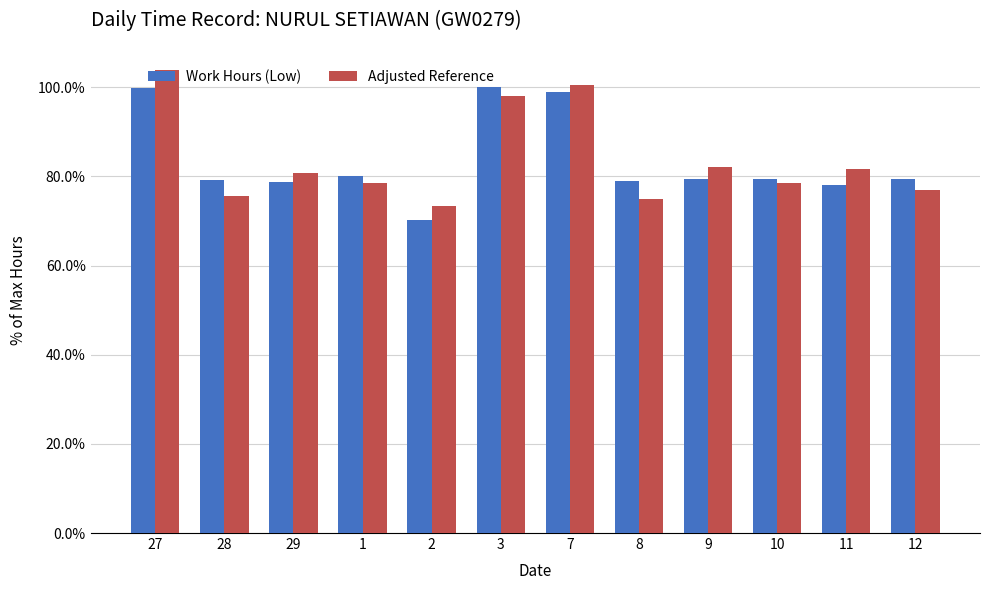

Reading left to right, transcribe all the data shown in this chart.

Work Hours (Low): 27=99.9	28=79.1	29=78.7	1=80.1	2=70.3	3=100.0	7=99.0	8=78.9	9=79.5	10=79.5	11=78.1	12=79.5
Adjusted Reference: 27=103.9	28=75.6	29=80.7	1=78.6	2=73.3	3=98.0	7=100.5	8=74.9	9=82.0	10=78.5	11=81.6	12=77.0